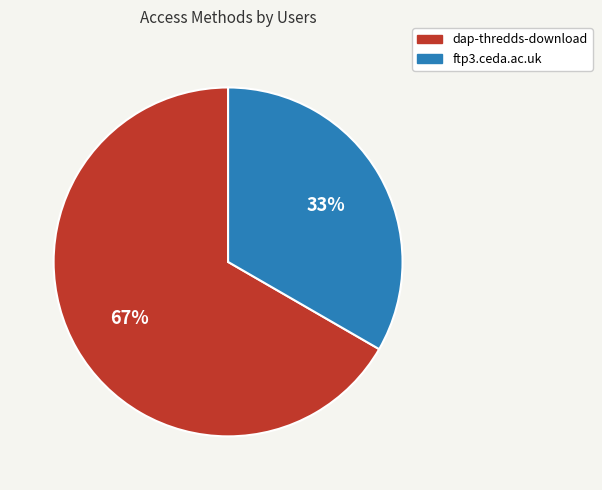

True or false: ftp3.ceda.ac.uk accounts for 48% of the total.

False